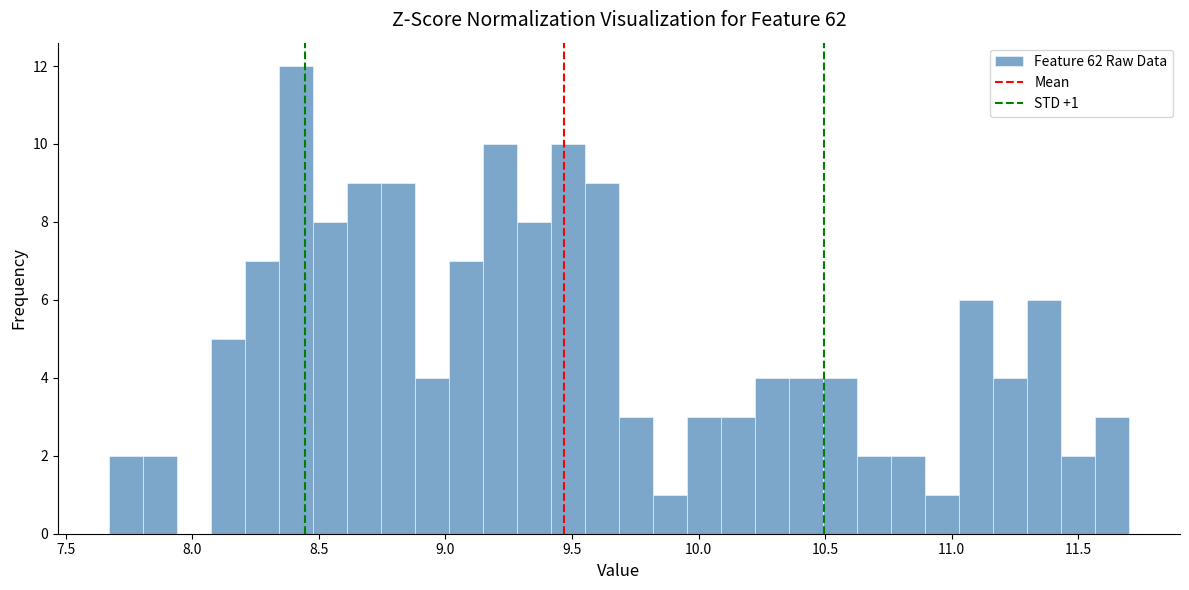

Around what value on the x-axis is the tallest bar? Give the approximate position of its centre, as read against the axis.

8.40